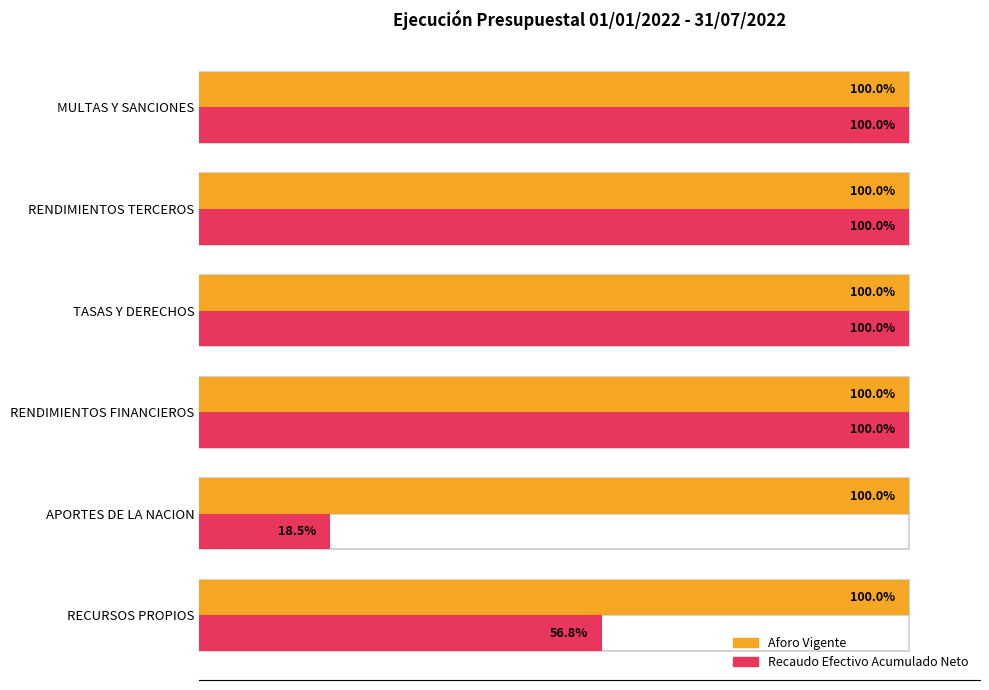

What is the average value of the Recaudo Efectivo Acumulado Neto series?

79.2